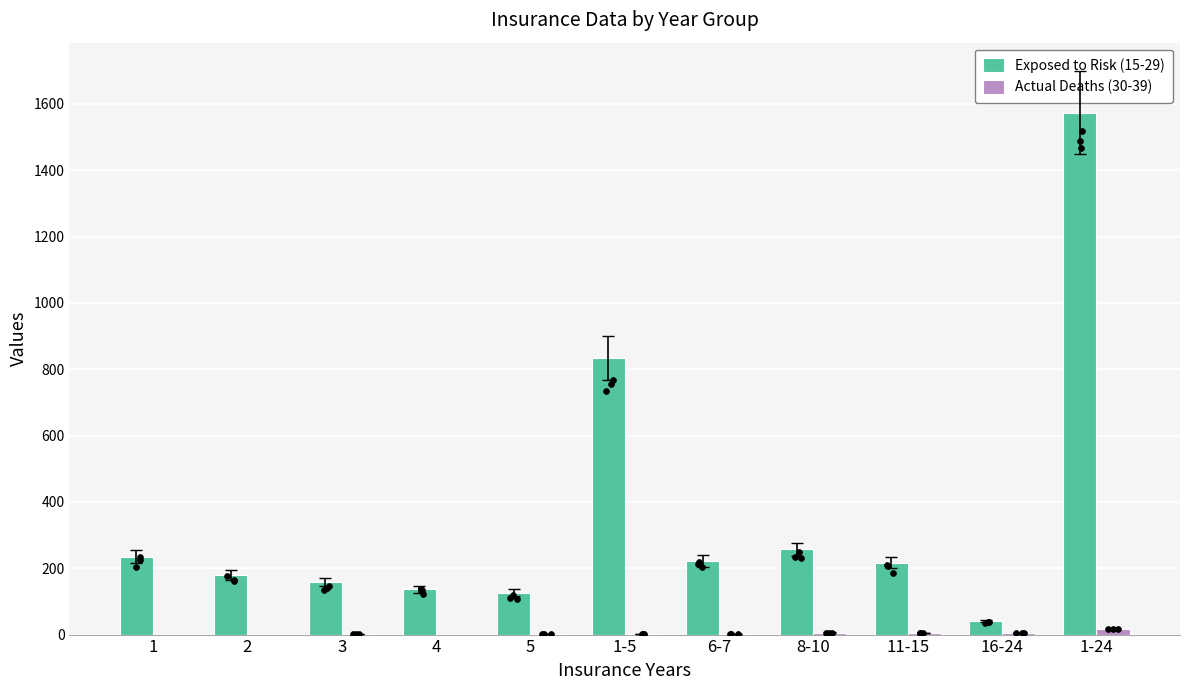

Which series contains the lowest Y value?

Actual Deaths (30-39)